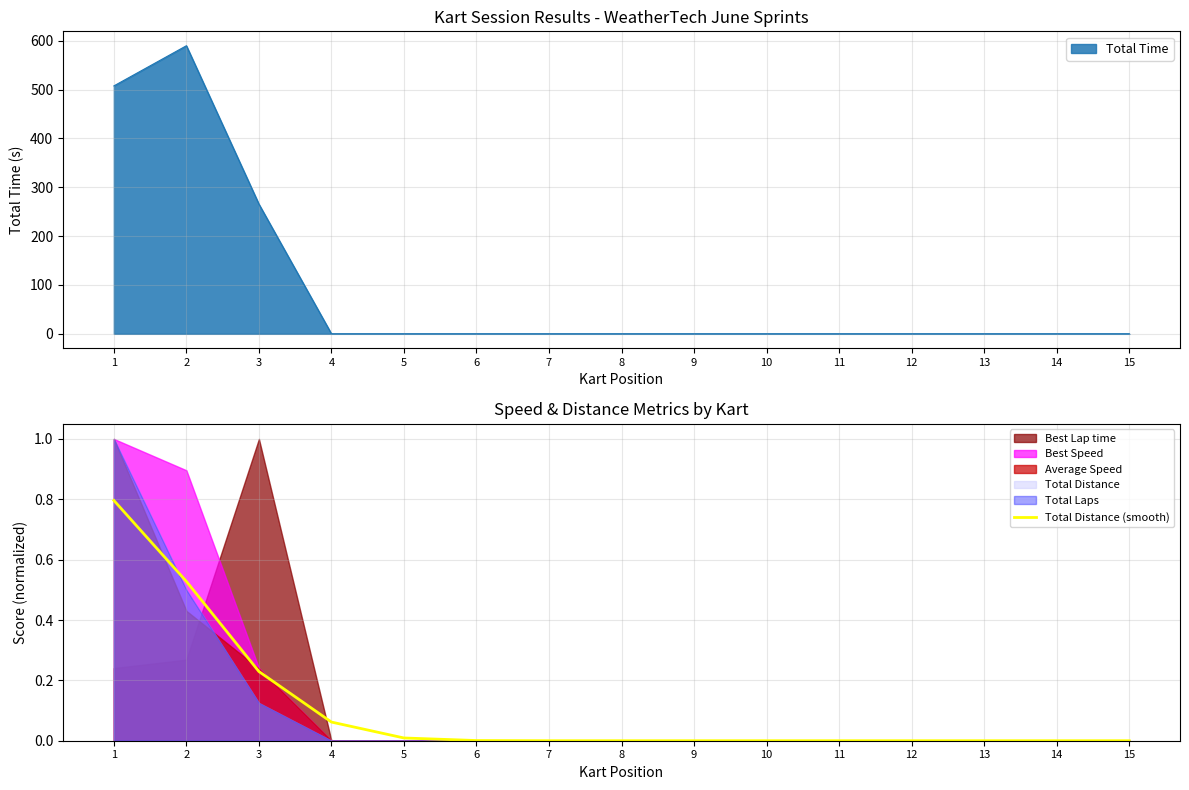

Where is the data nearest to the value 0?

8